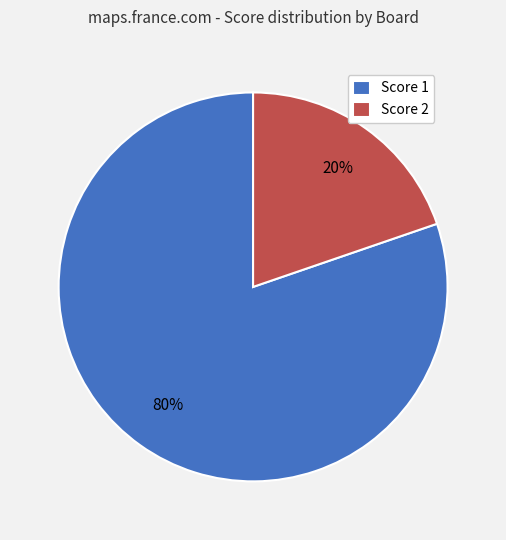

Which category has the smallest portion of the pie?

Score 2